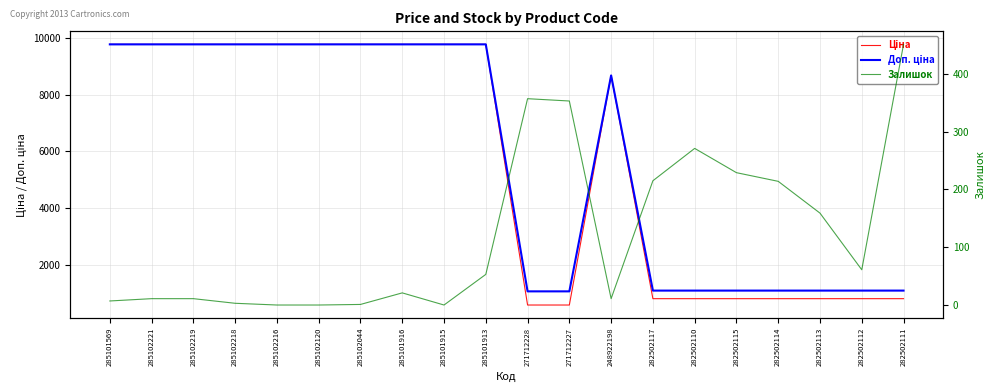

What value does the Залишок series have at 282502115?

229.0